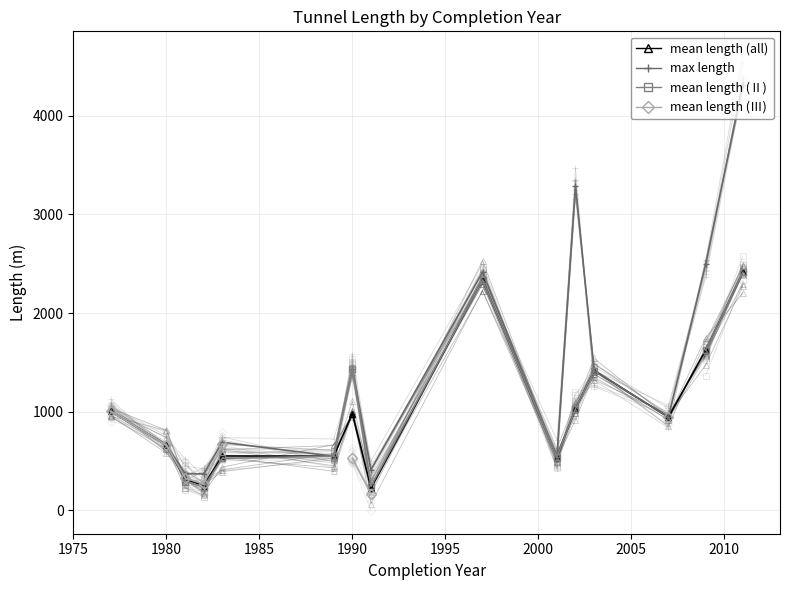

Count the number of categories in the chart.

15